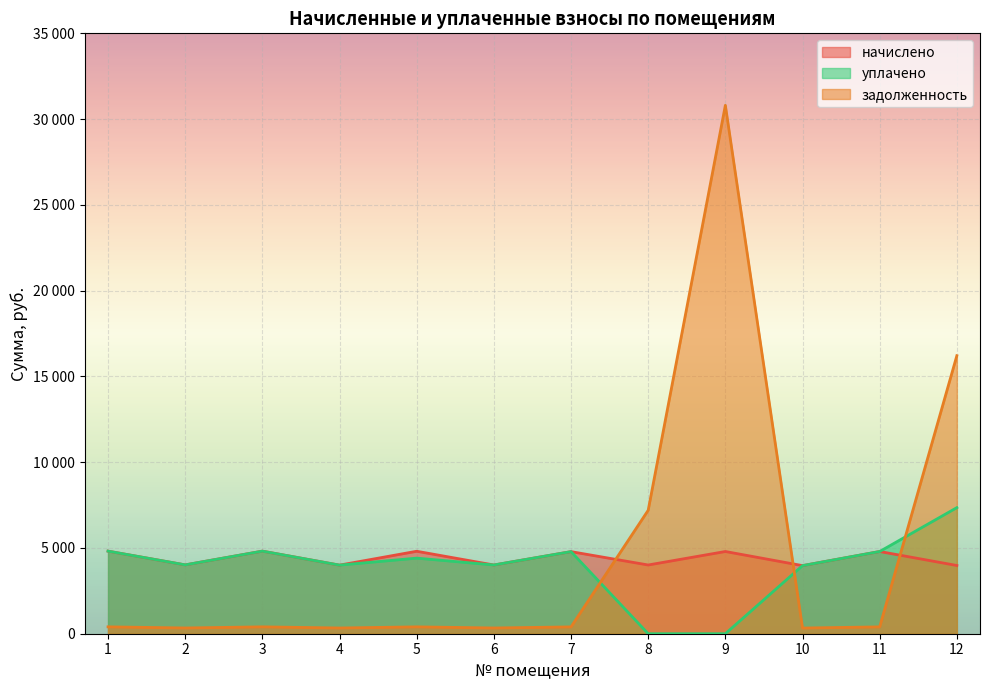

Between 5 and 8, which series saw the biggest shift?

задолженность